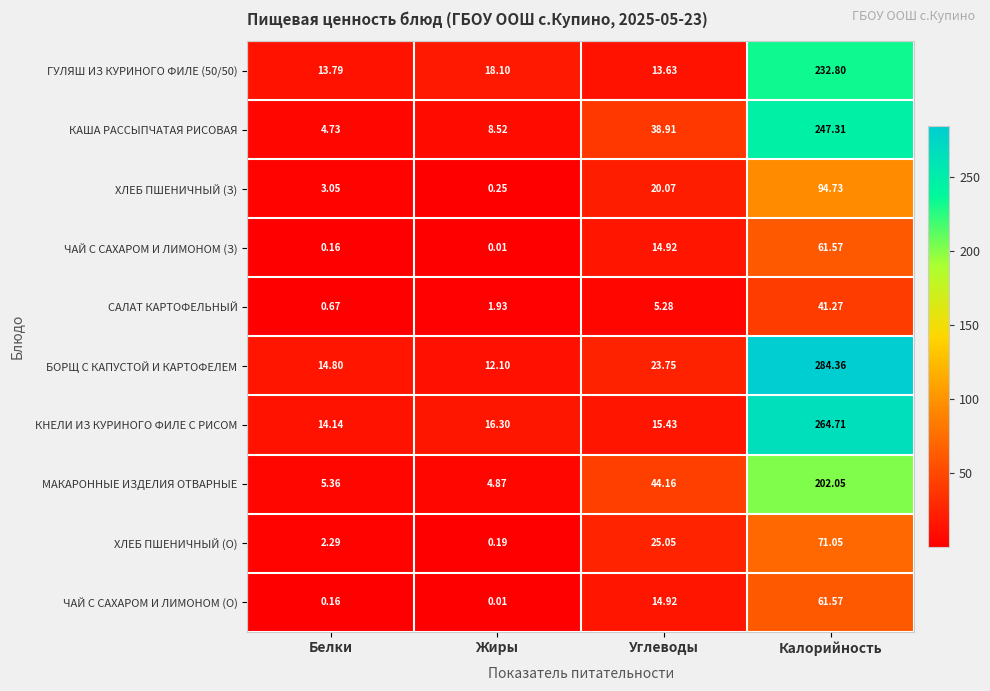

At which label does ХЛЕБ ПШЕНИЧНЫЙ (О) first exceed 25?

Углеводы